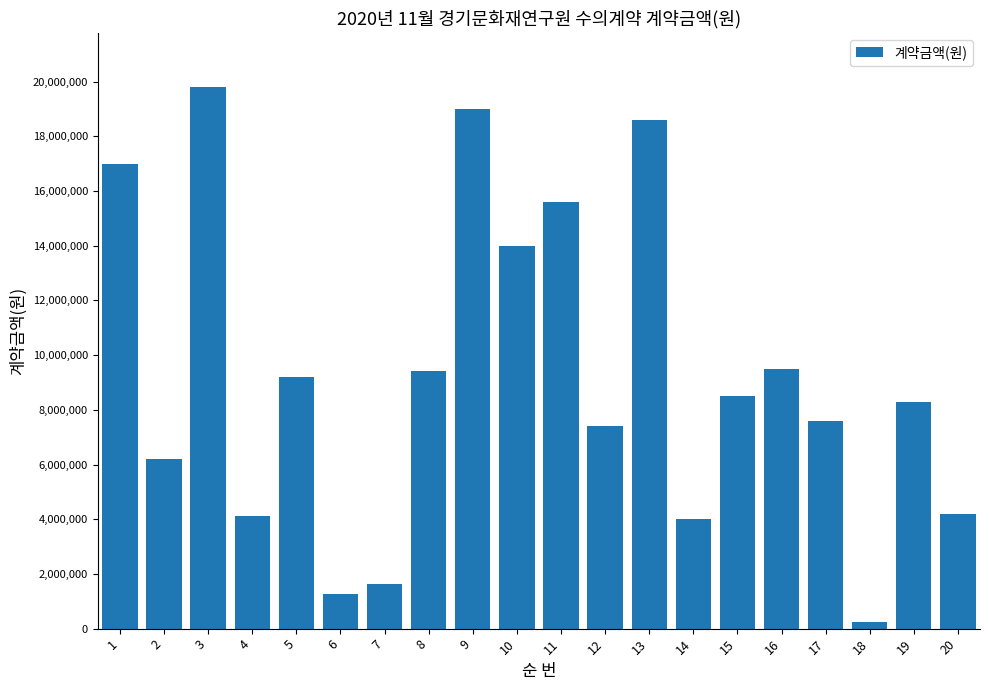

How many bars are there in total?

20